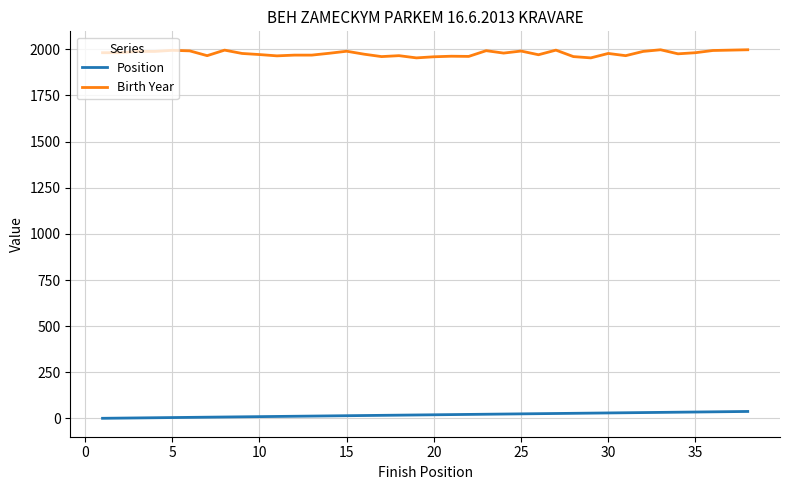

True or false: Position and Birth Year intersect in this chart.

False